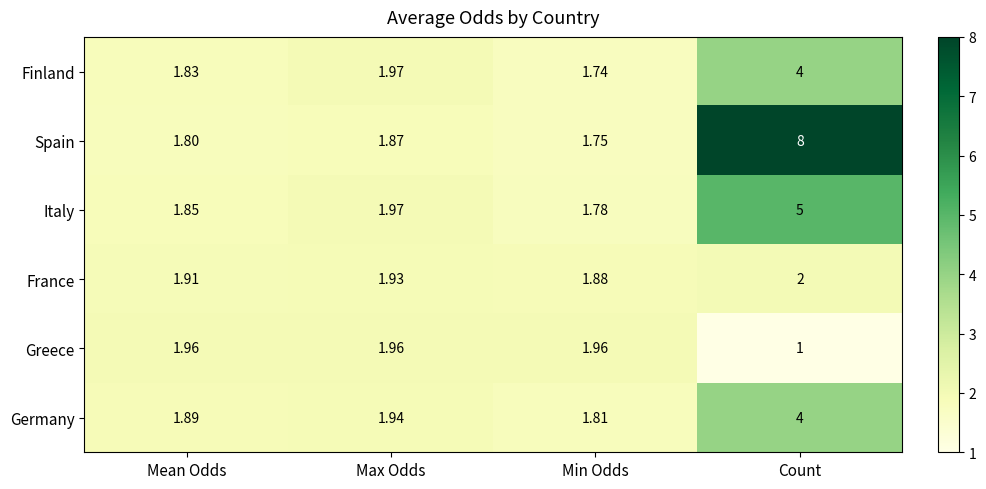

Which series has the largest range (max minus min)?

Spain